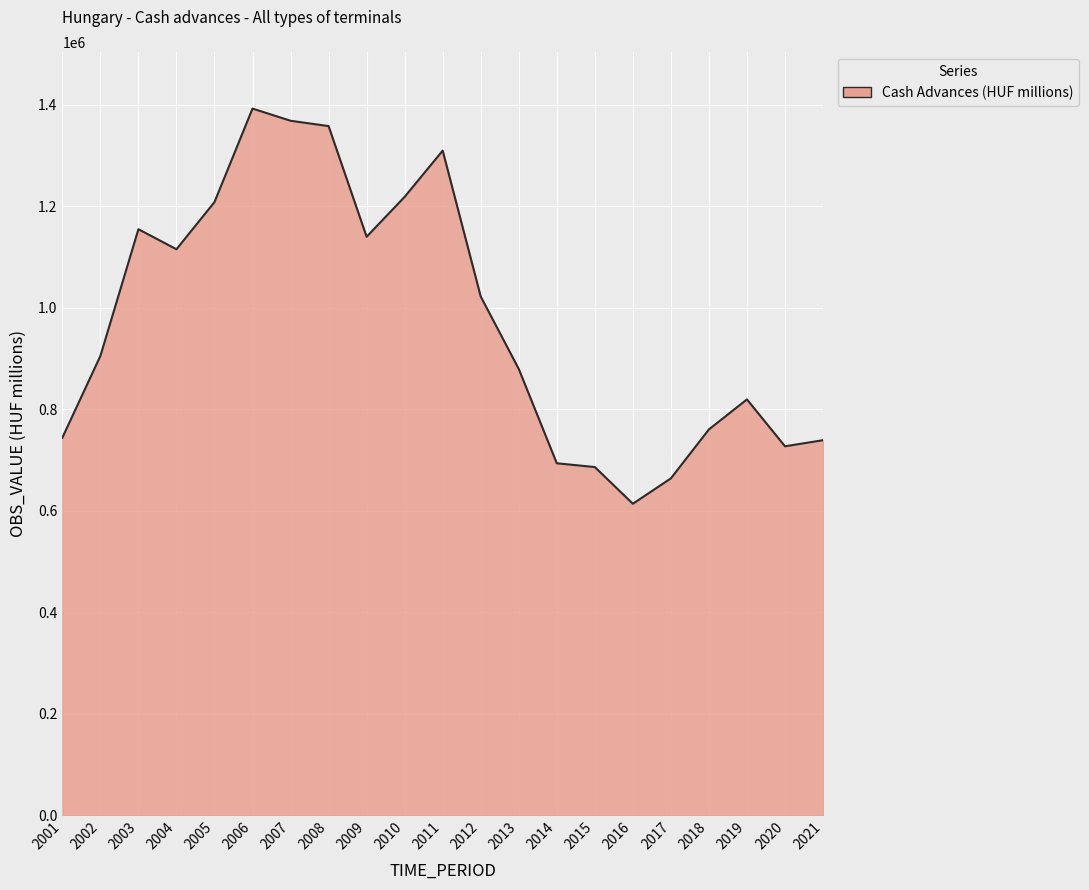

Approximately how many times larger is the value at 2004 compared to 2017?

1.7